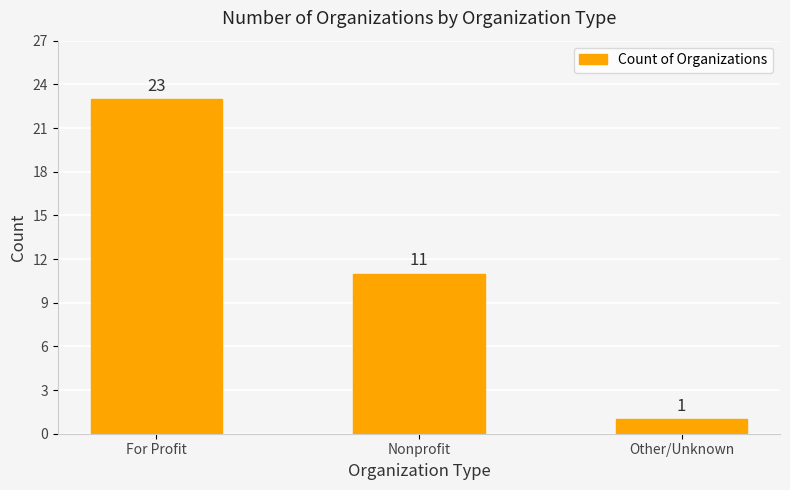

What is the difference between the maximum and minimum values?

22